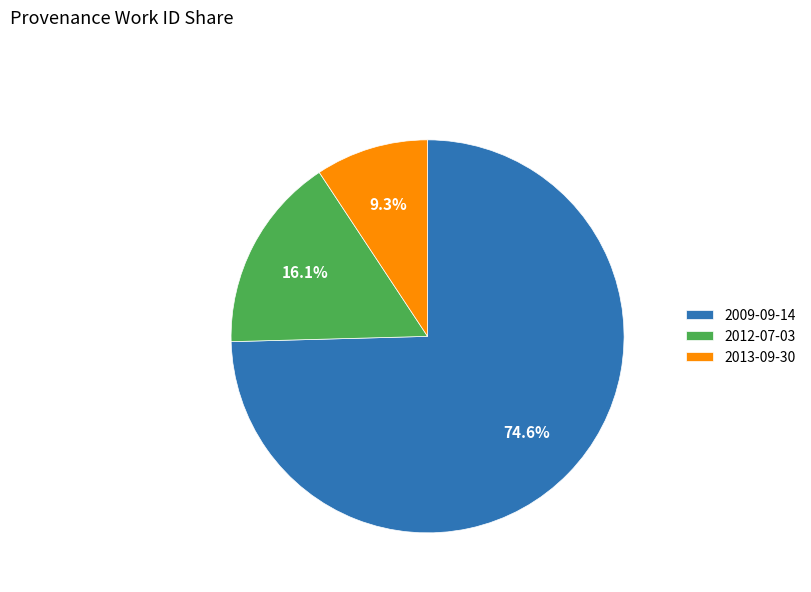

Which has a higher value, 2012-07-03 or 2009-09-14?

2009-09-14